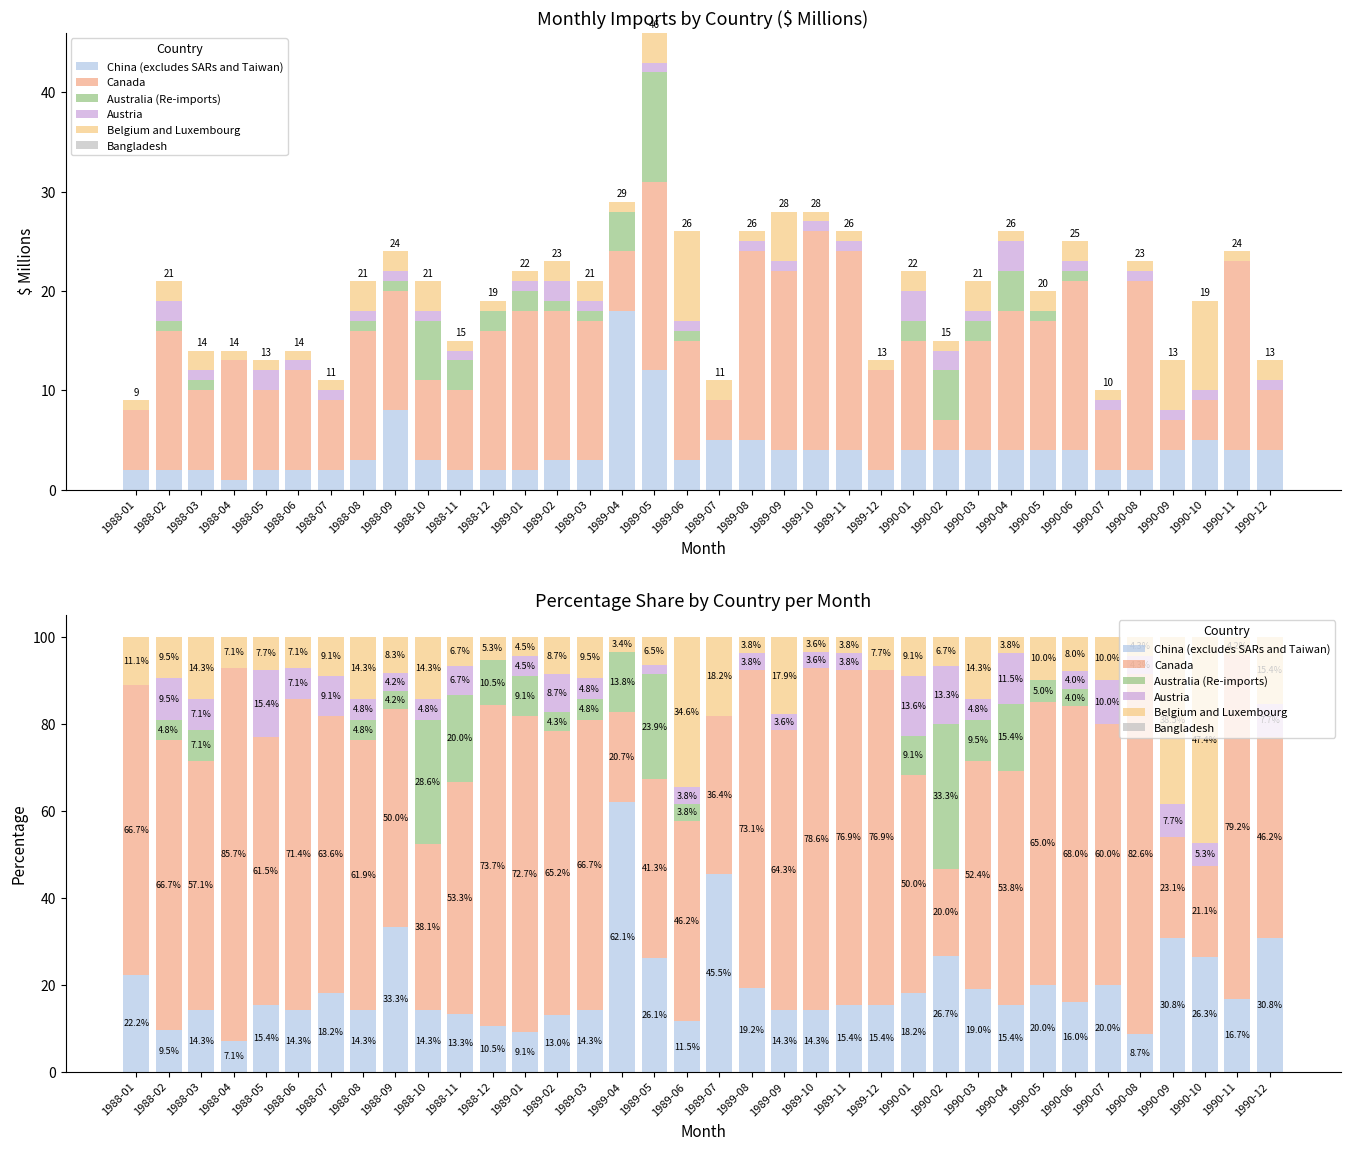

What are all the series names shown in the legend?

China (excludes SARs and Taiwan), Canada, Australia (Re-imports), Austria, Belgium and Luxembourg, Bangladesh